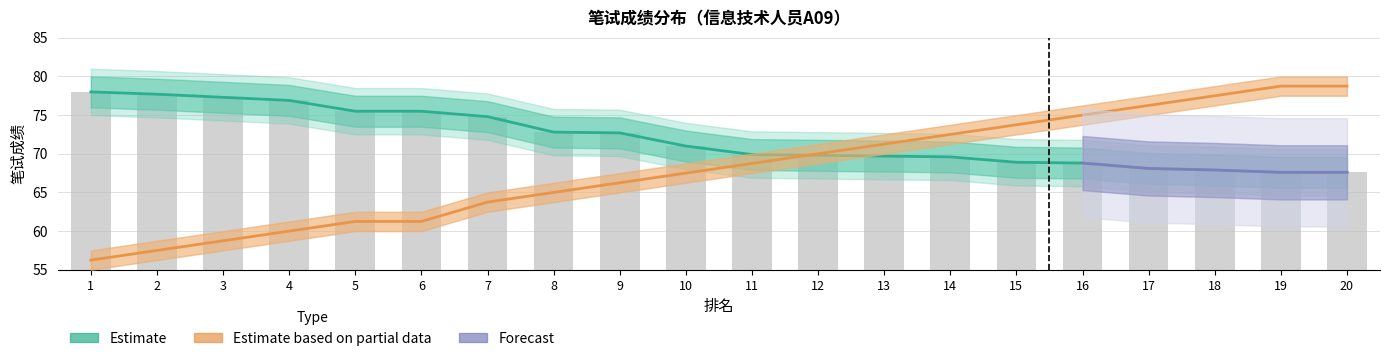

True or false: 笔试成绩 has a value of 72.7 at 9.

True